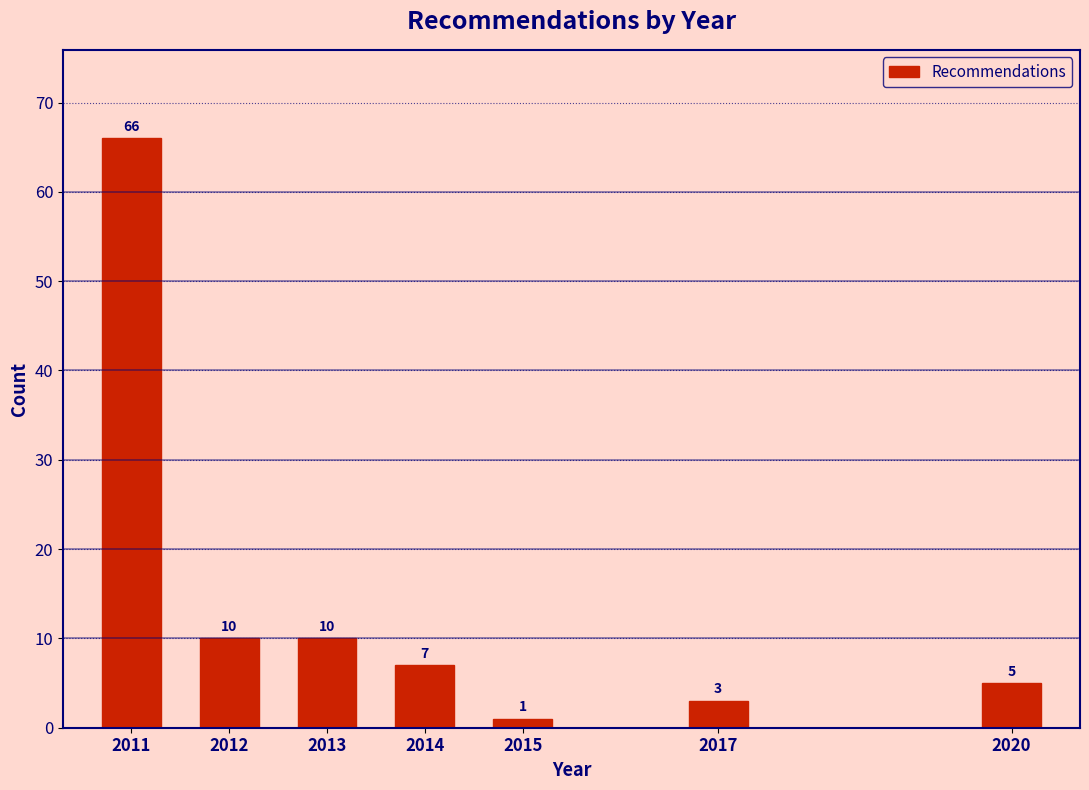

Reading right to left, list all the values displayed in this chart.

2020=5	2017=3	2015=1	2014=7	2013=10	2012=10	2011=66